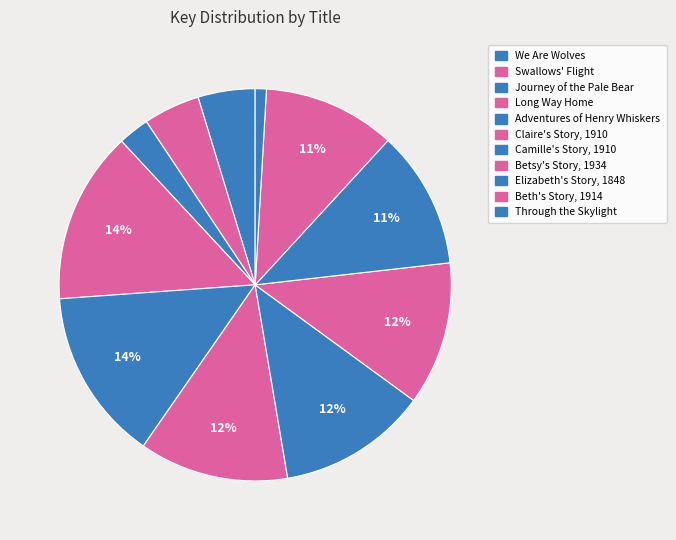

To the nearest percent, what is the difference between the largest and smallest slice percentages?

13%